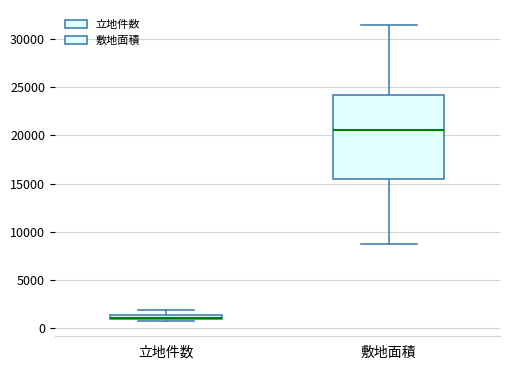

Where is the lower edge of the box for 敷地面積 on the y-axis? The values are not printed on the chart, so give them approximately, as read against the axis.

15500